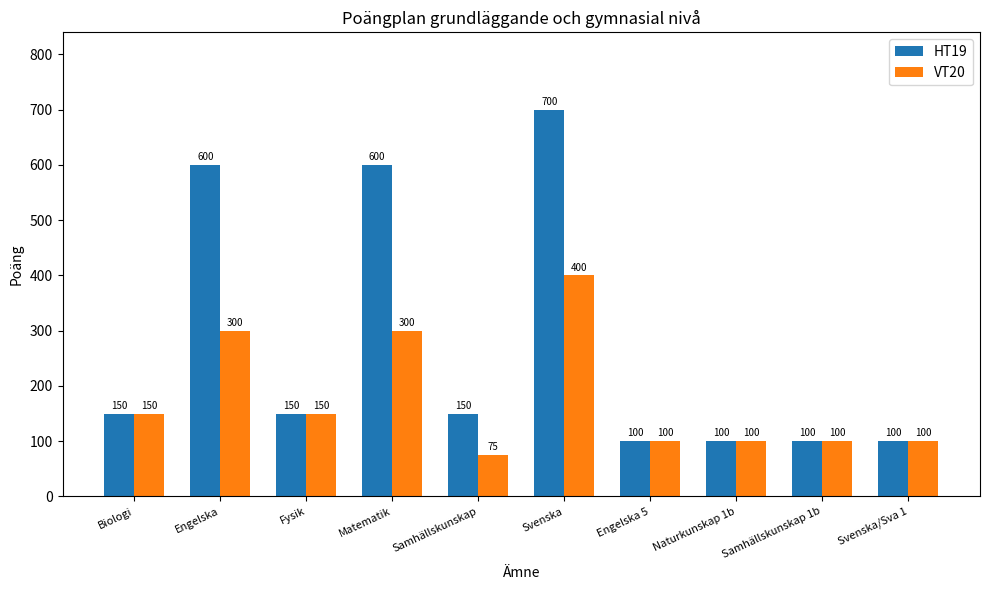

What is the difference between the maximum and second lowest values in the HT19 series?

600